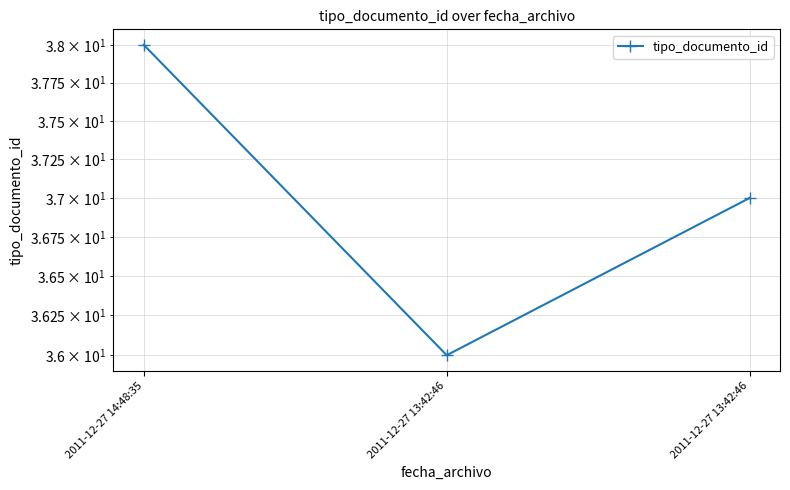

What is the approximate value at 2011-12-27 13:42:46?

36